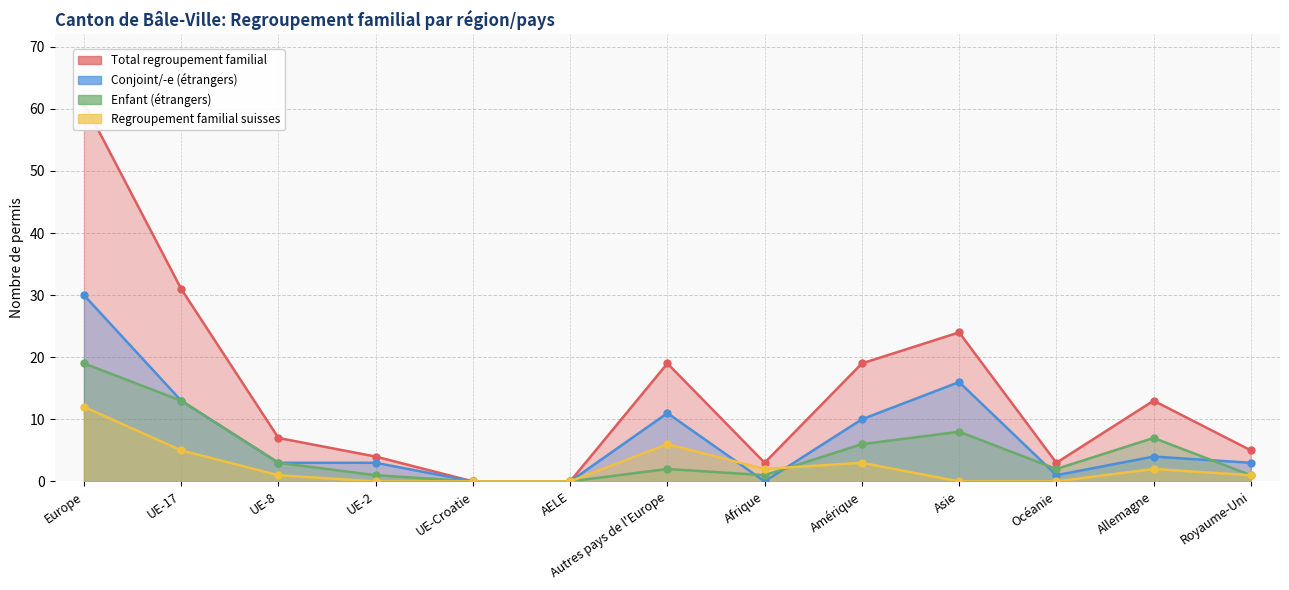

How many values in the Enfant (étrangers) series exceed 2?

6